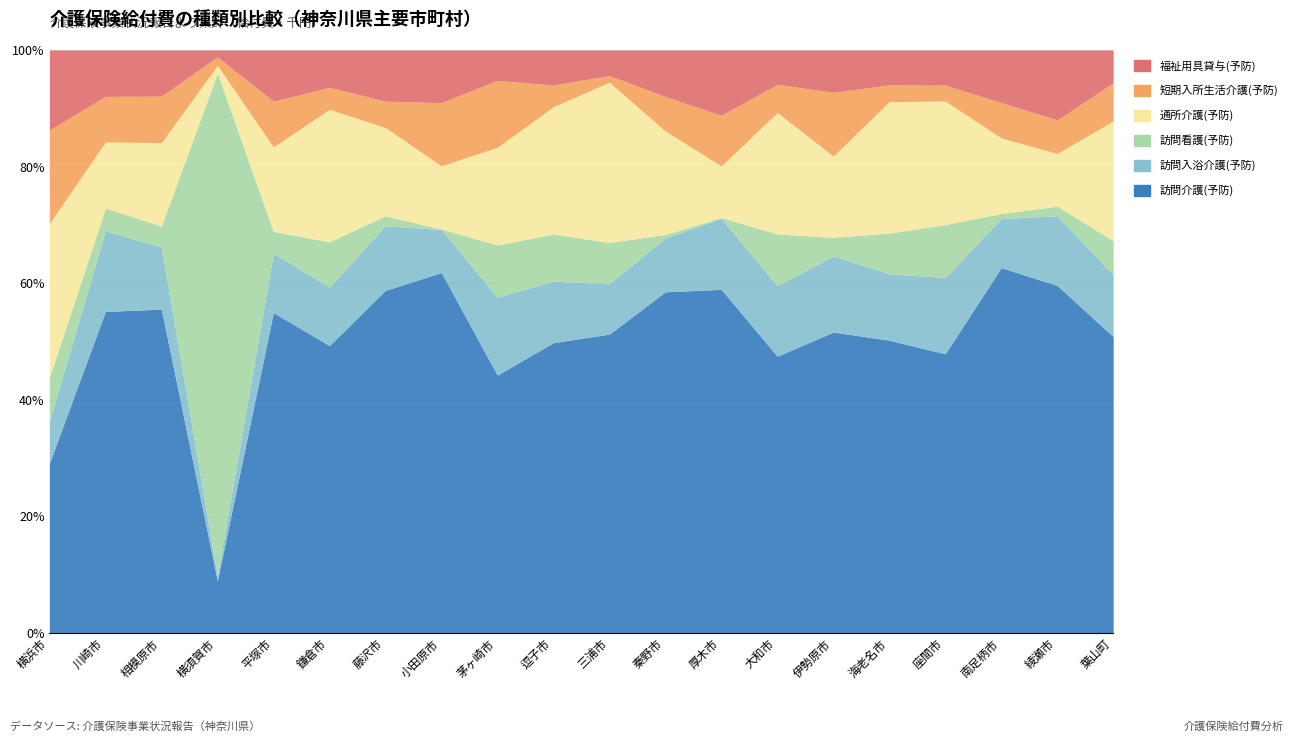

How many categories are shown in the chart?

20